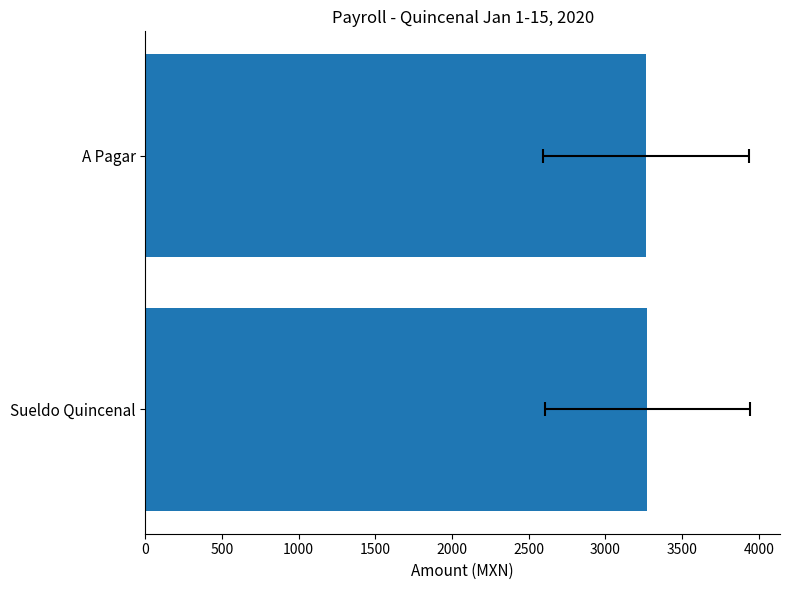

How many bars are there in total?

2